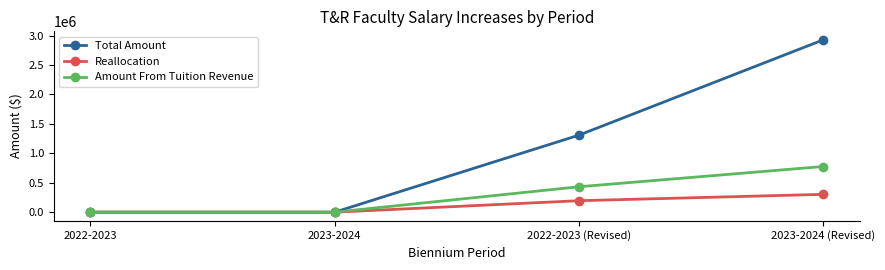

True or false: Total Amount has a value of 1262641 at 2022-2023.

False